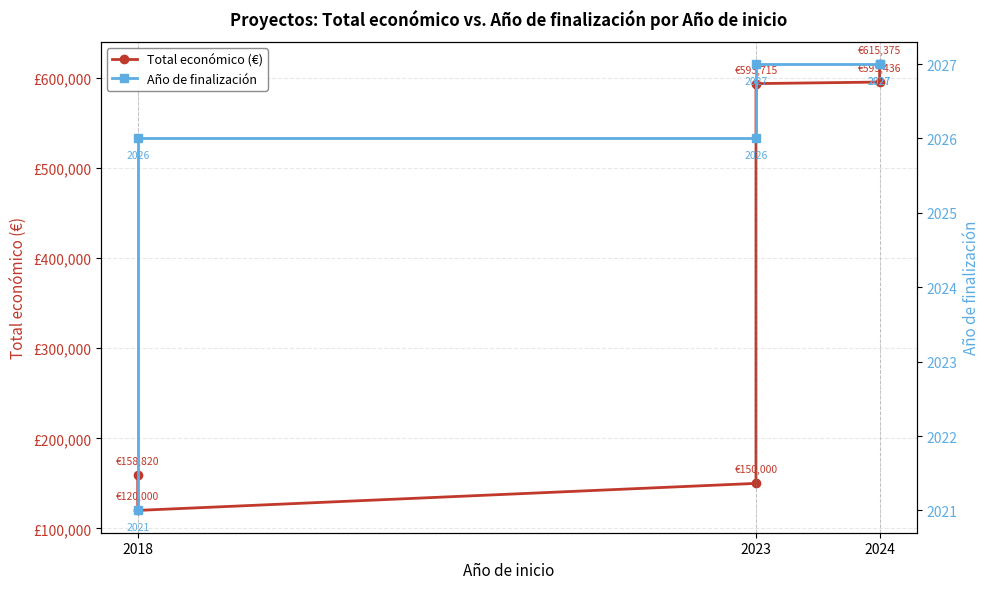

At how many categories does at least one series exceed 56855?

6